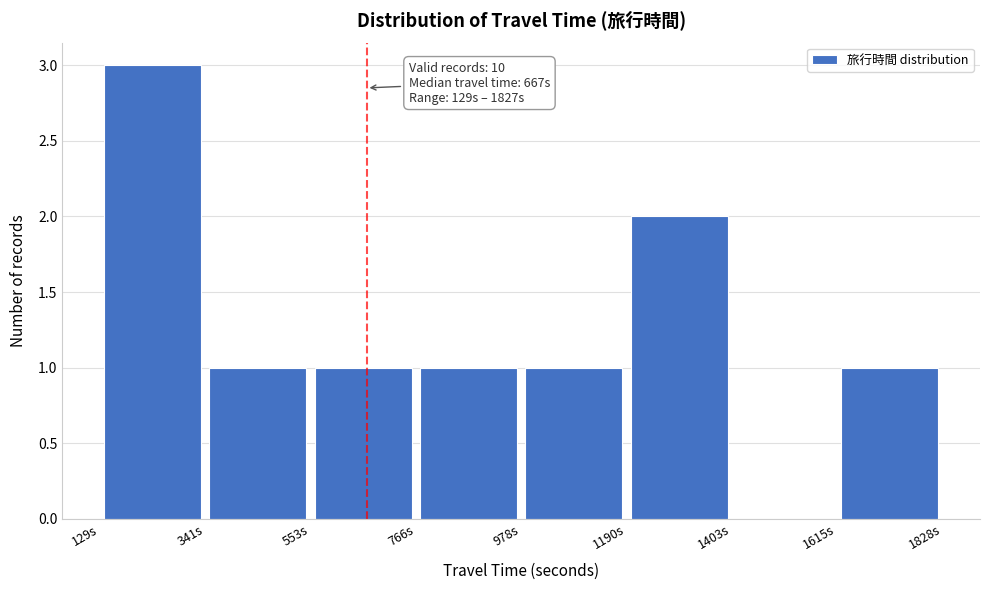

Over which range of the x-axis is the bar tallest?

150 to 350